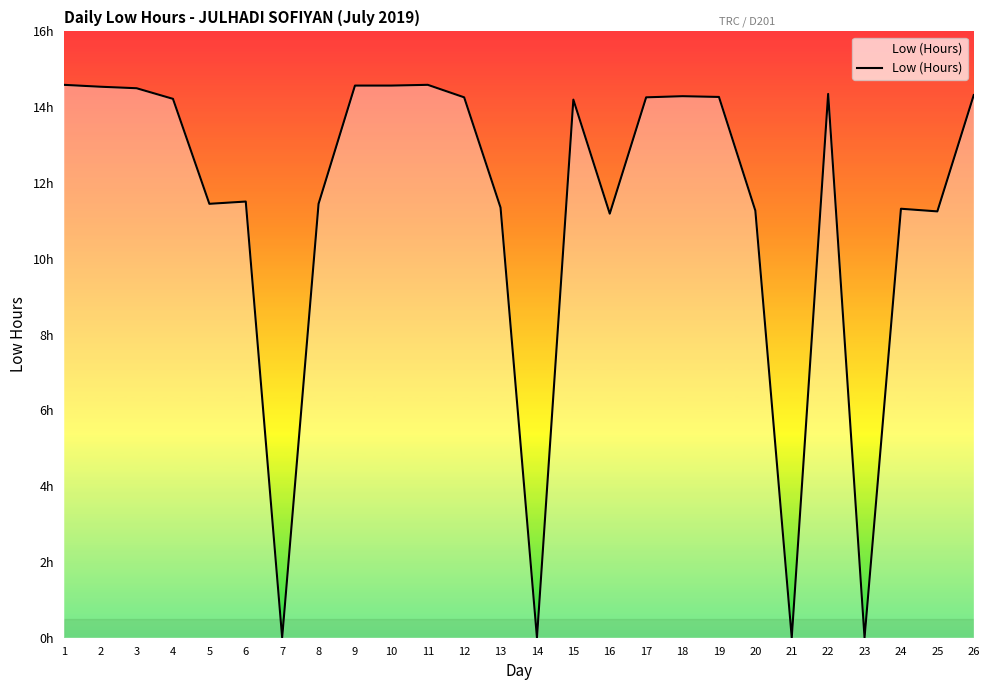

What is the maximum value shown in the chart?

14.6